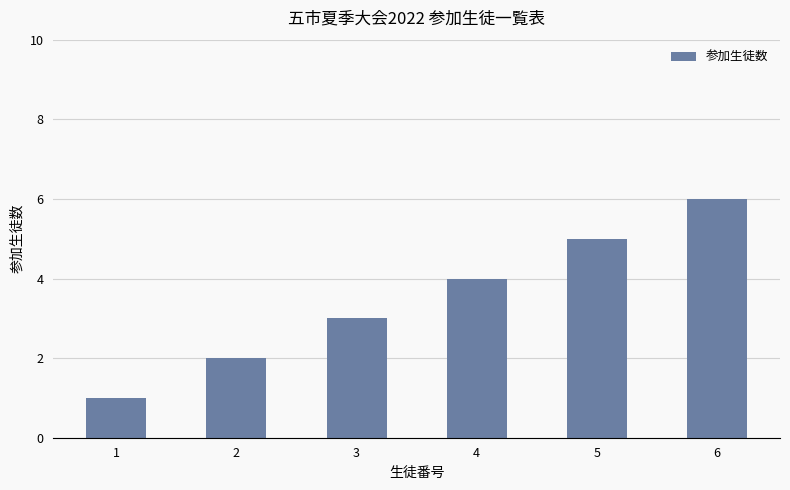

Are the bars horizontal?

No